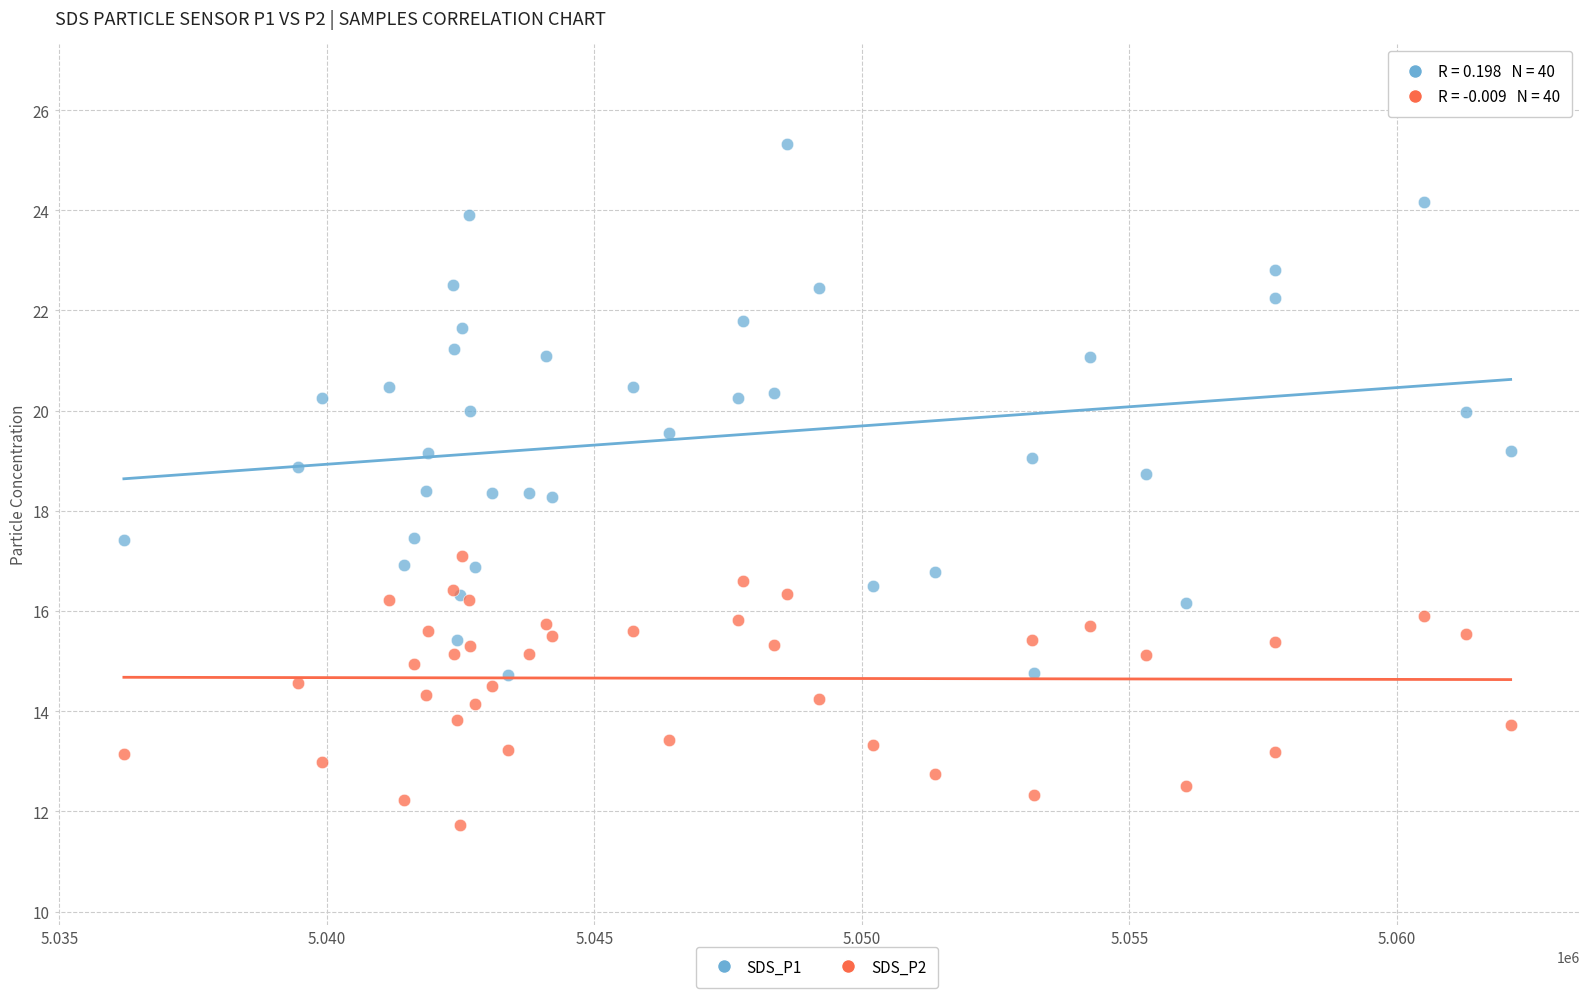

Which series contains the highest Y value?

SDS_P1